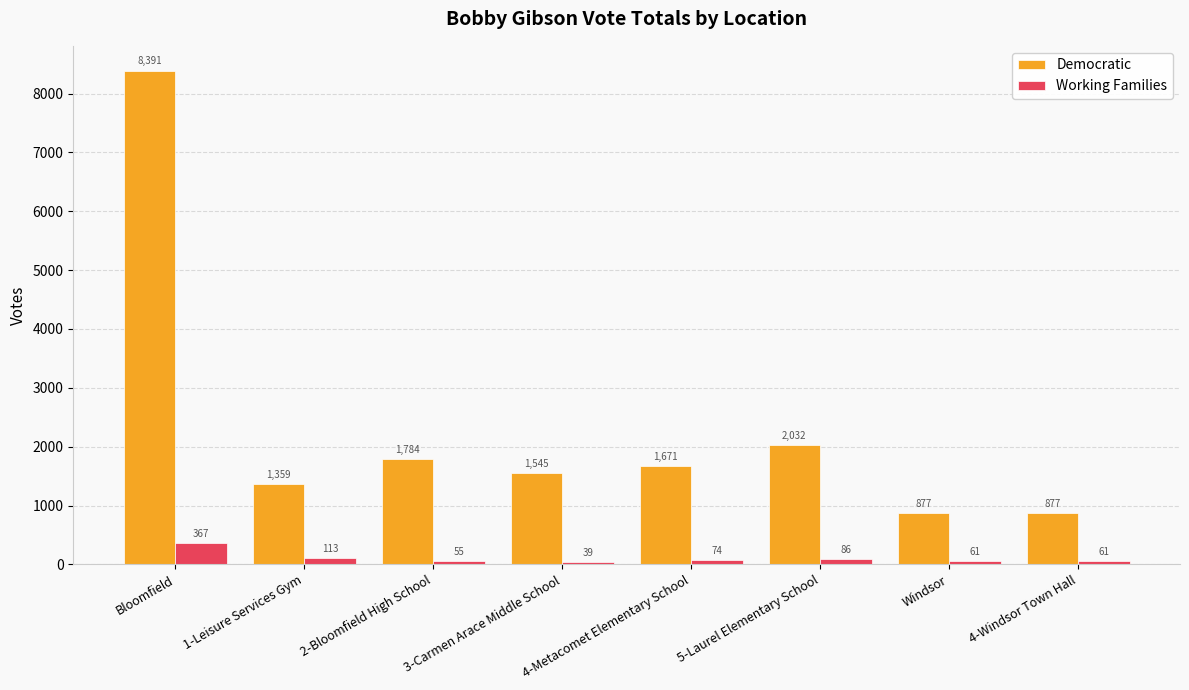

Does the chart contain stacked bars?

No